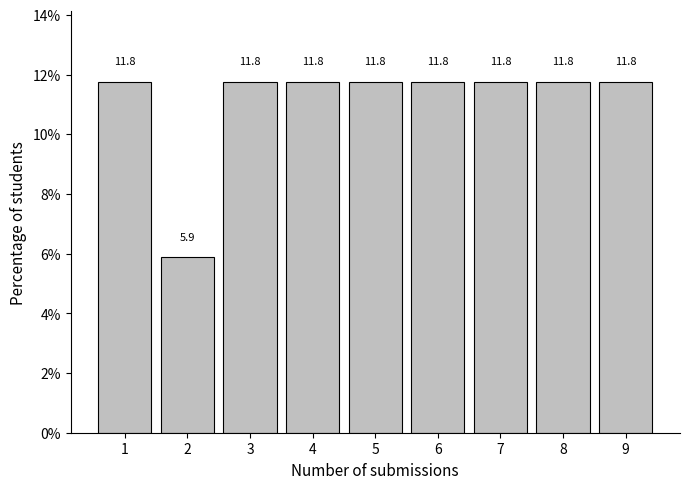

Reading left to right, list every bar in this chart as the range it spans on the x-axis followed by its height.

0.5 to 1.5: 11.8
1.5 to 2.5: 5.9
2.5 to 3.5: 11.8
3.5 to 4.5: 11.8
4.5 to 5.5: 11.8
5.5 to 6.5: 11.8
6.5 to 7.5: 11.8
7.5 to 8.5: 11.8
8.5 to 9.5: 11.8